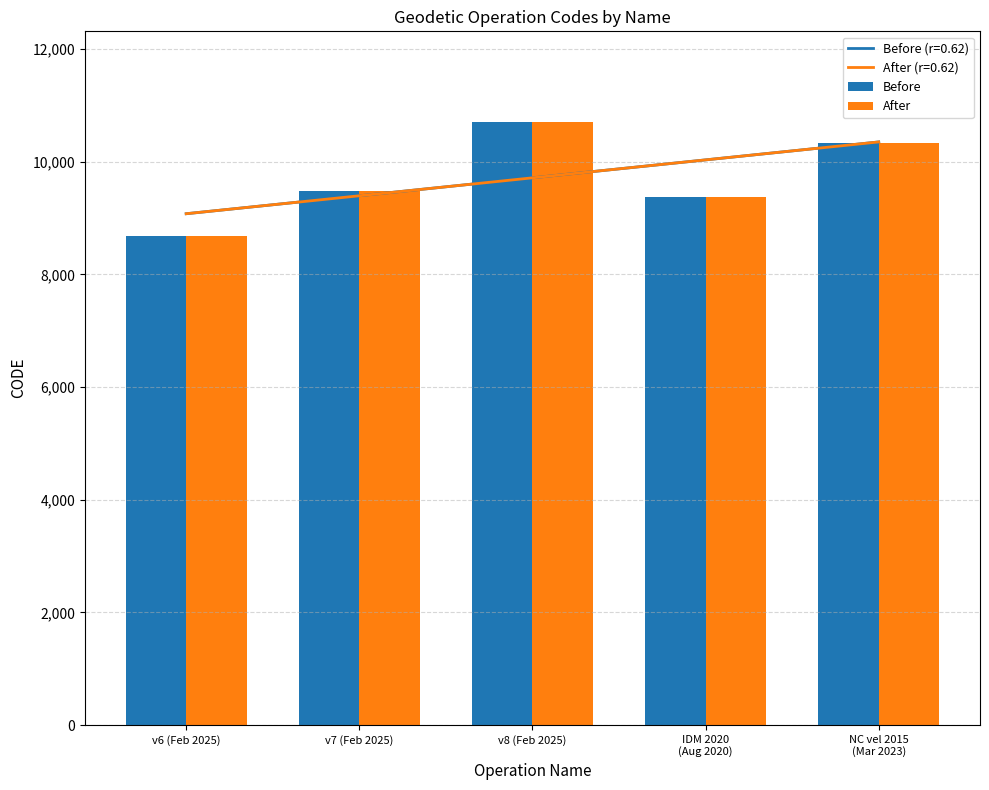

Does the chart contain any negative values?

No